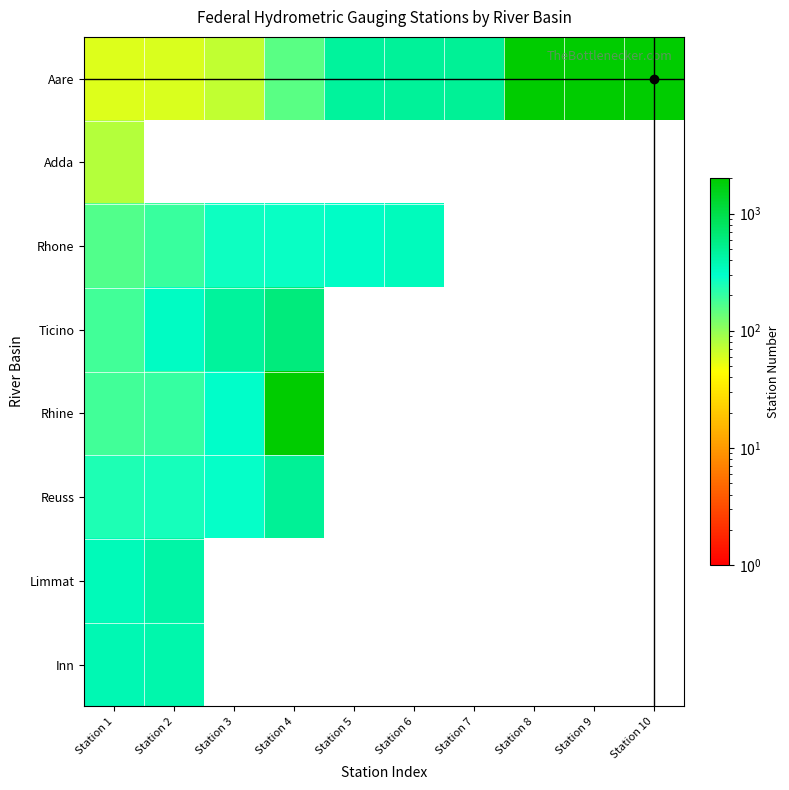

Reading left to right, list all the values displayed in this chart.

Aare: Station 1=58	Station 2=60	Station 3=70	Station 4=155	Station 5=460	Station 6=482	Station 7=488	Station 8=2003	Station 9=2004	Station 10=2005
Adda: Station 1=78	Station 2=0	Station 3=0	Station 4=0	Station 5=0	Station 6=0	Station 7=0	Station 8=0	Station 9=0	Station 10=0
Rhone: Station 1=161	Station 2=195	Station 3=273	Station 4=277	Station 5=315	Station 6=341	Station 7=0	Station 8=0	Station 9=0	Station 10=0
Ticino: Station 1=182	Station 2=321	Station 3=459	Station 4=629	Station 5=0	Station 6=0	Station 7=0	Station 8=0	Station 9=0	Station 10=0
Rhine: Station 1=185	Station 2=201	Station 3=308	Station 4=2001	Station 5=0	Station 6=0	Station 7=0	Station 8=0	Station 9=0	Station 10=0
Reuss: Station 1=241	Station 2=257	Station 3=286	Station 4=491	Station 5=0	Station 6=0	Station 7=0	Station 8=0	Station 9=0	Station 10=0
Limmat: Station 1=352	Station 2=427	Station 3=0	Station 4=0	Station 5=0	Station 6=0	Station 7=0	Station 8=0	Station 9=0	Station 10=0
Inn: Station 1=380	Station 2=403	Station 3=0	Station 4=0	Station 5=0	Station 6=0	Station 7=0	Station 8=0	Station 9=0	Station 10=0